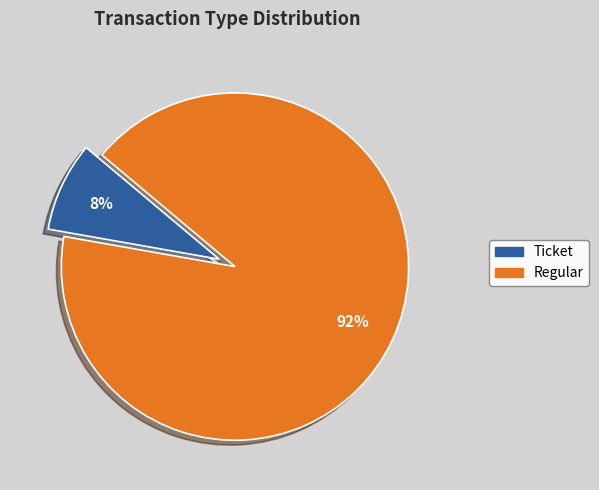

Which slice is the largest?

Regular